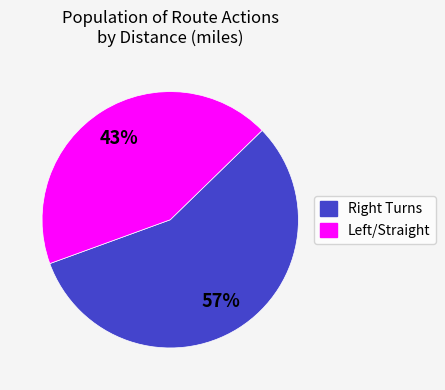

Does any single category account for the majority?

Yes